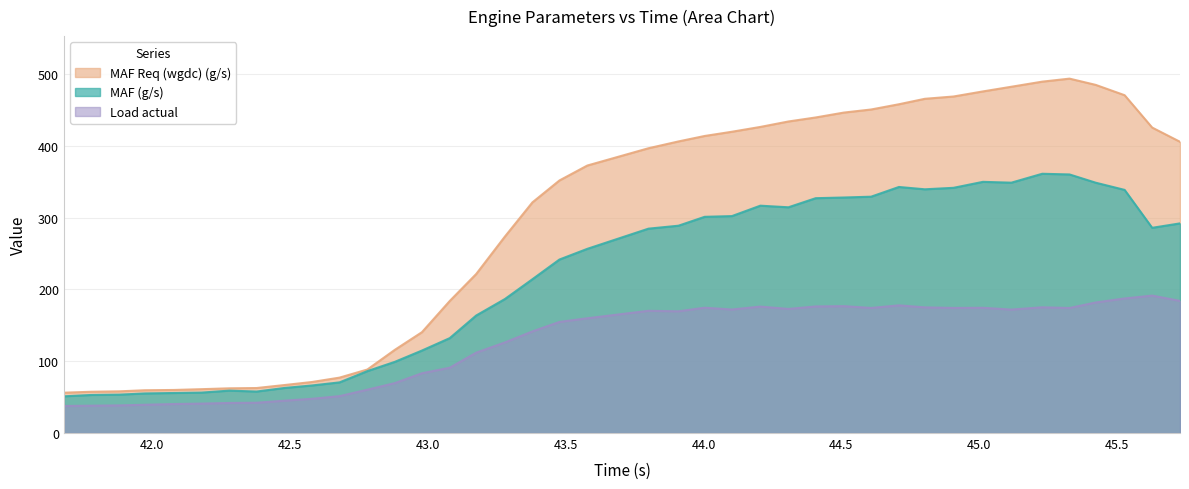

True or false: MAF Req (wgdc) (g/s) and Load actual intersect in this chart.

False